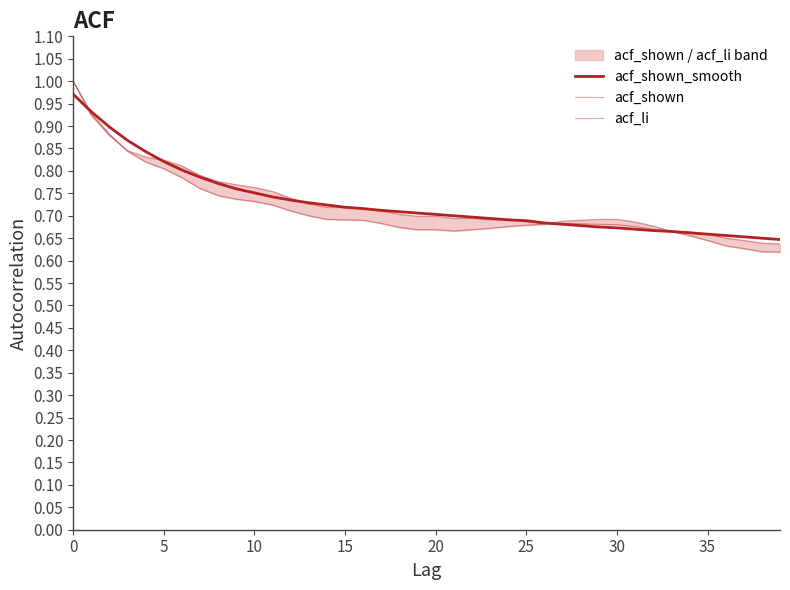

Where is acf_shown_smooth nearest to the value 0?

39